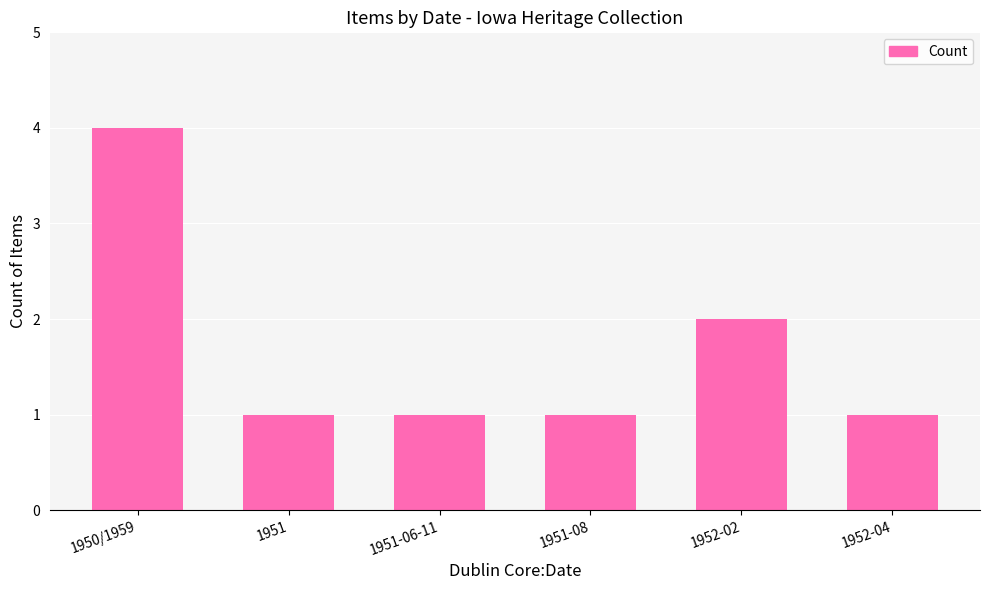

What is the label of the 1st bar from the right?

1952-04